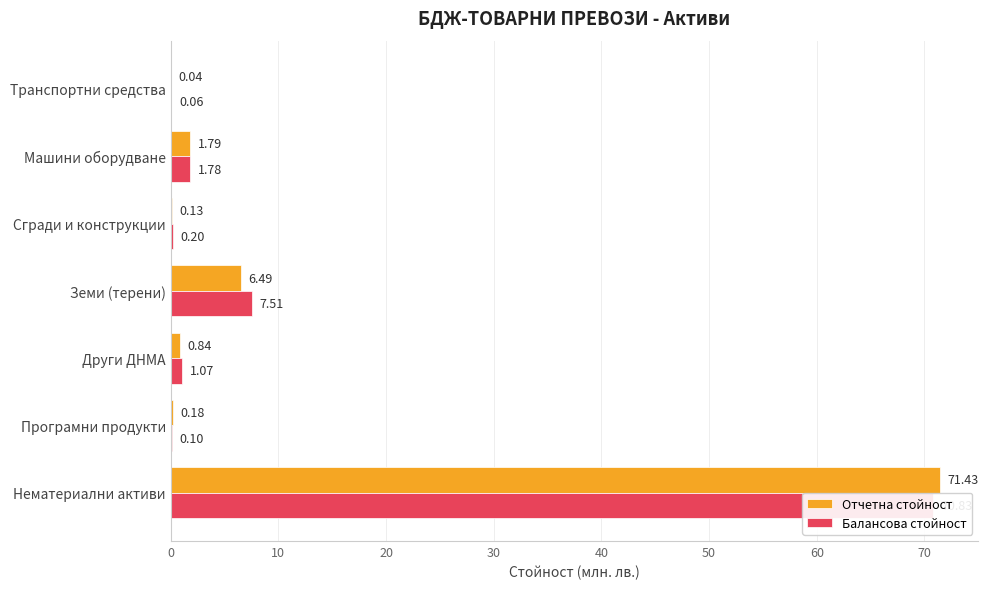

Rank the series by their average value, from highest to lowest.

Балансова стойност, Отчетна стойност